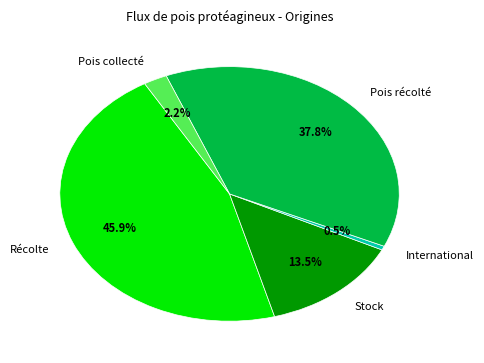

Rank the categories by value from lowest to highest.

International, Pois collecté, Stock, Pois récolté, Récolte